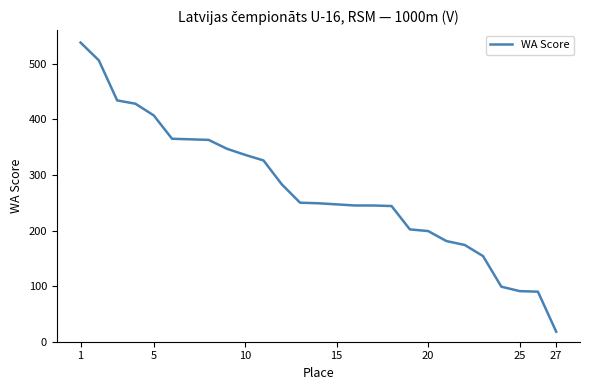

What is the maximum value shown in the chart?

538